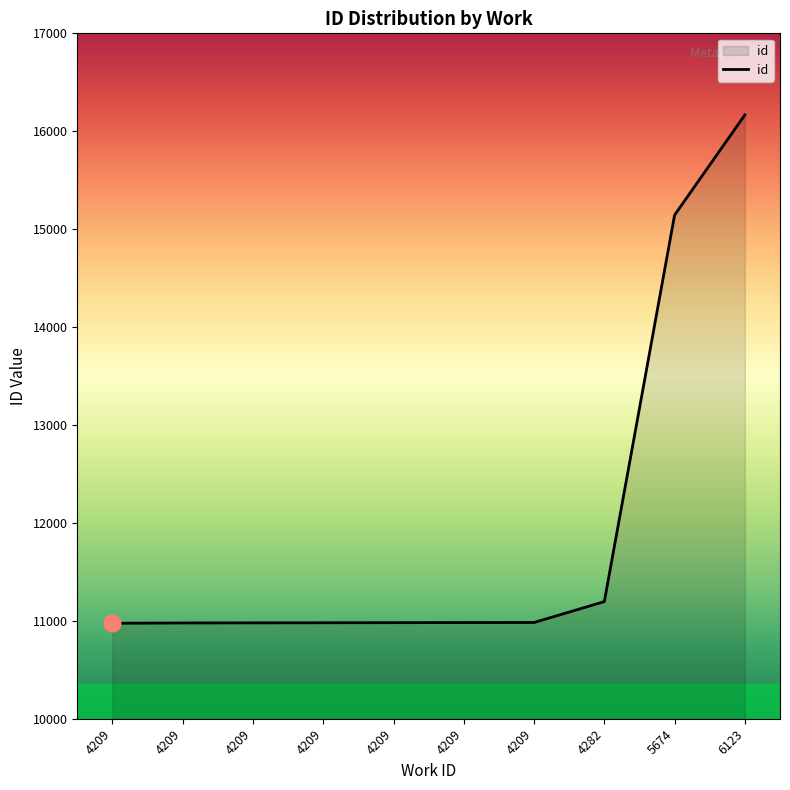

Does the chart have visible grid lines?

No